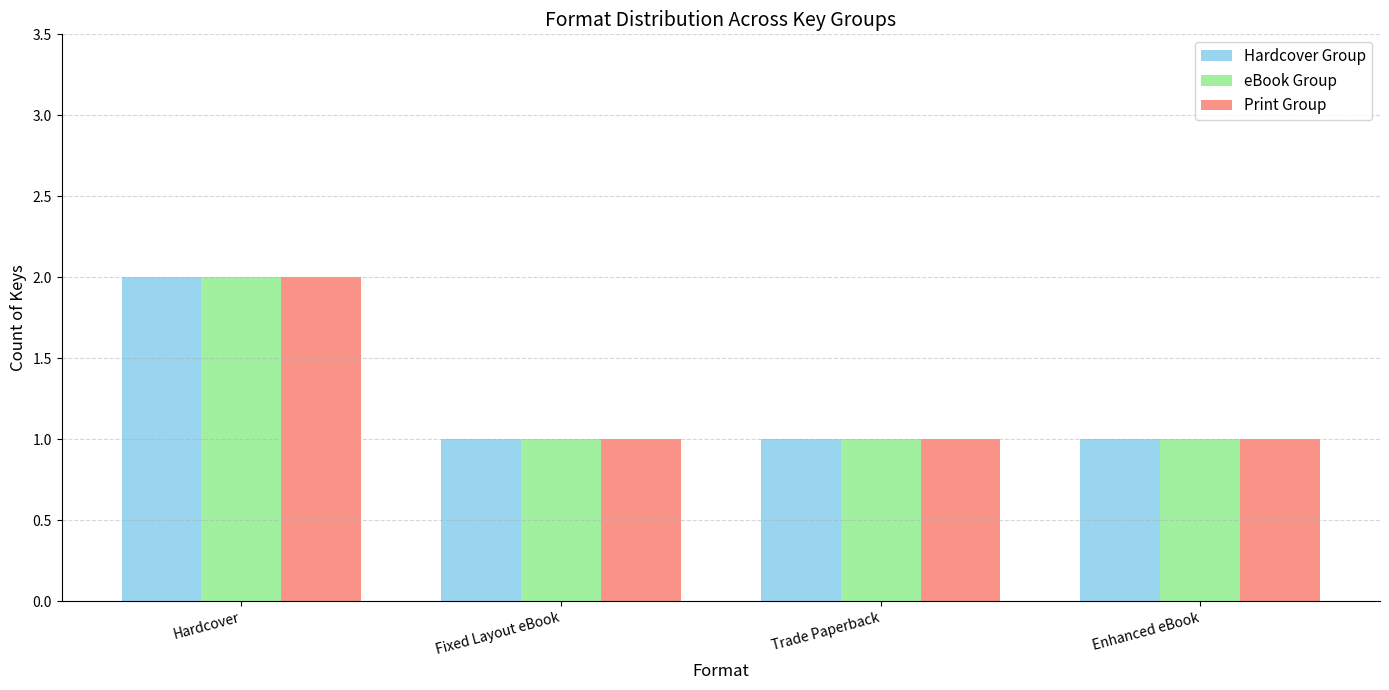

What is the label of the 1st bar from the right?

Enhanced eBook